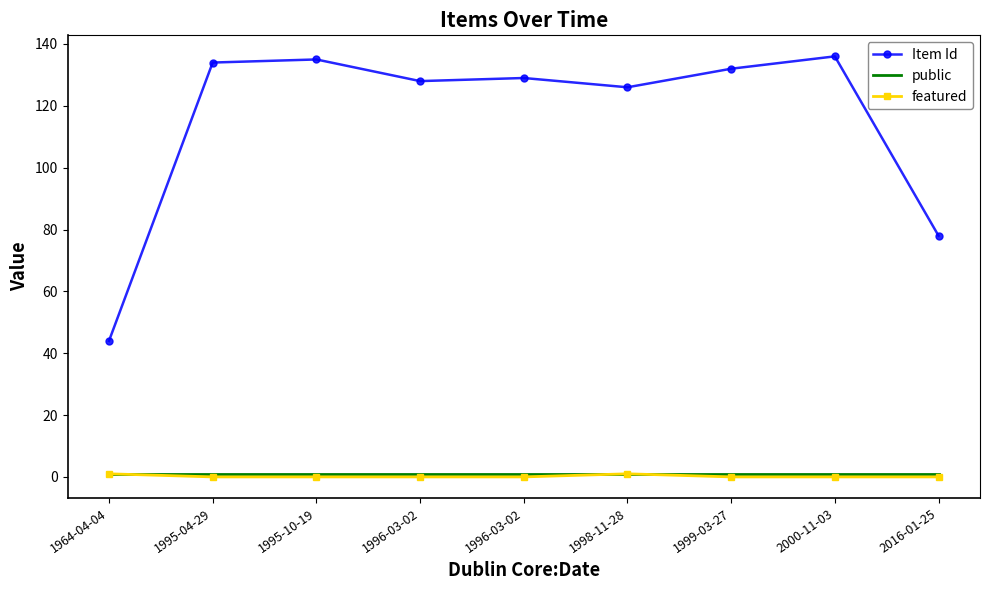

Which series has the largest total across all categories?

Item Id